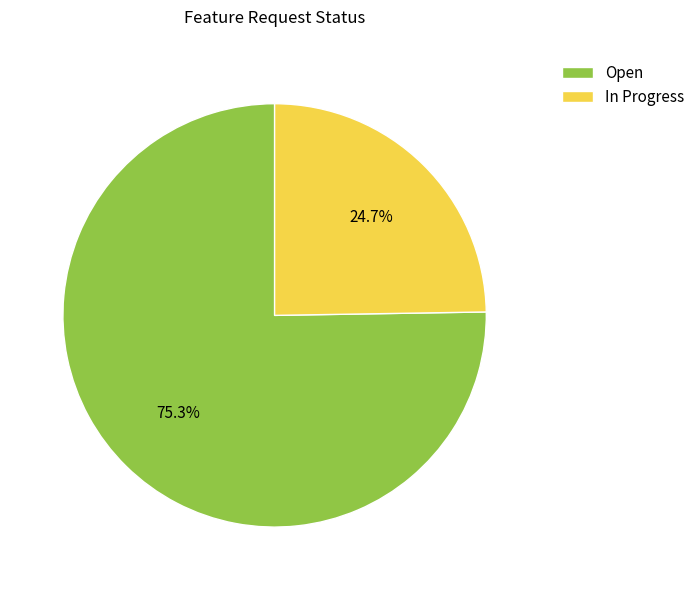

Does In Progress represent more than half of the total?

No